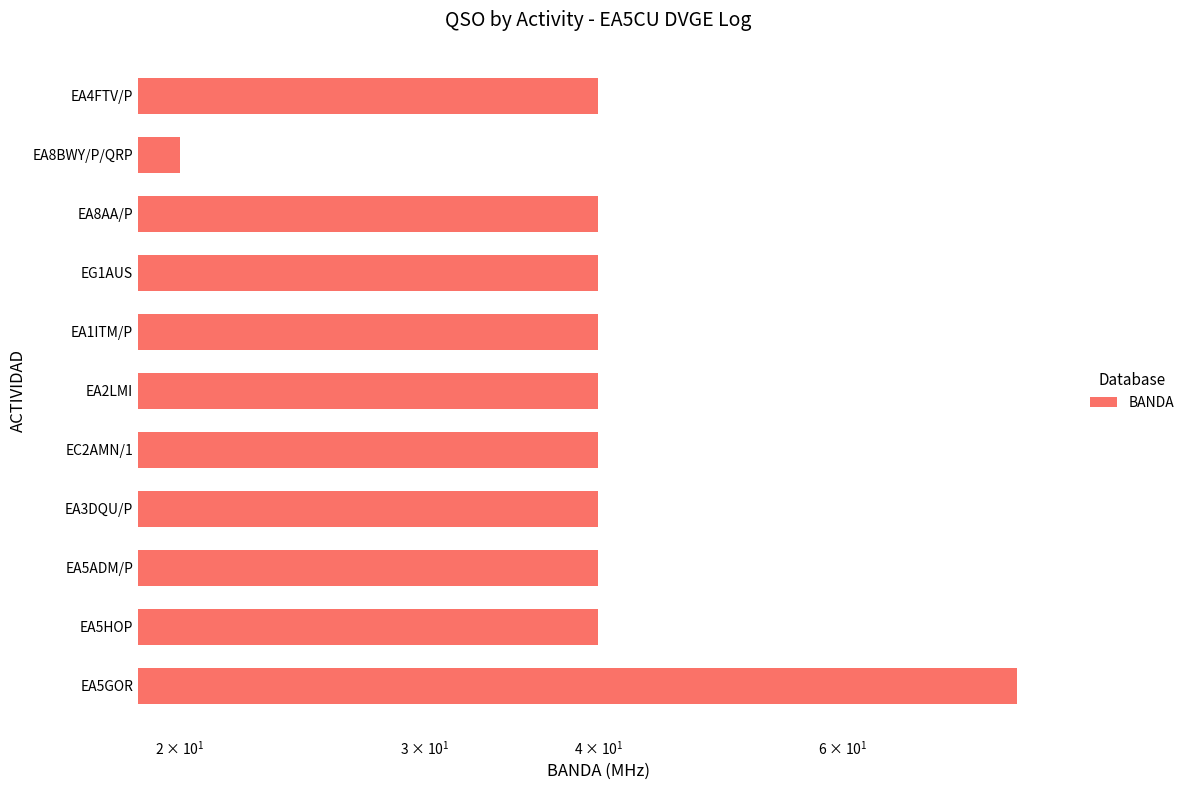

Reading left to right, list all the values displayed in this chart.

80	40	40	40	40	40	40	40	40	20	40